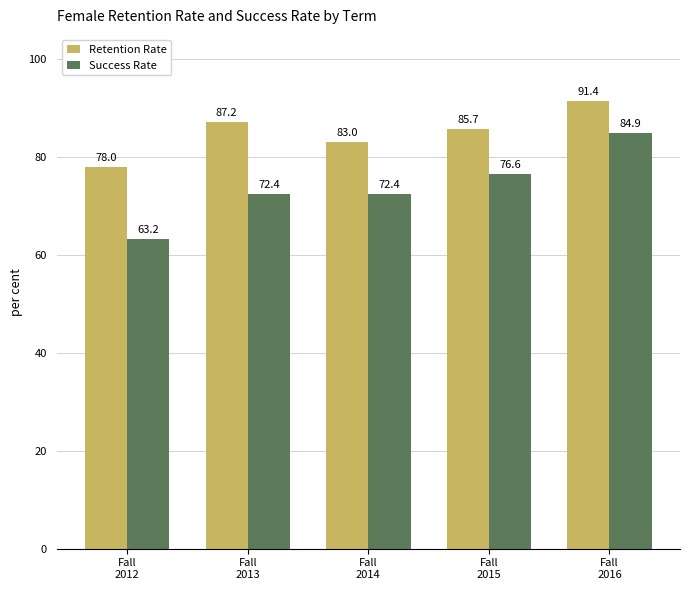

How many data points in Success Rate are less than 72?

1